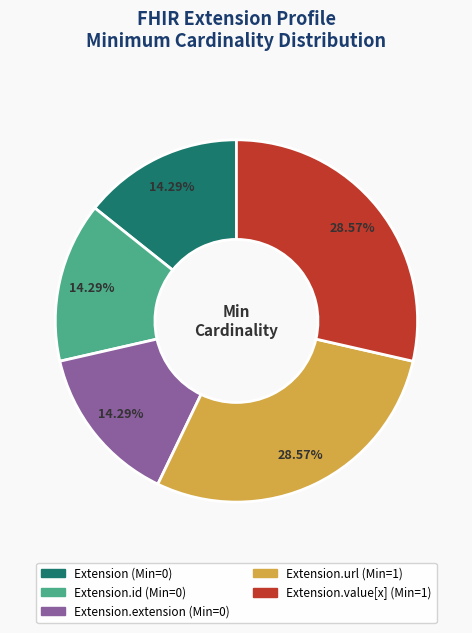

How many segments does this pie chart have?

5